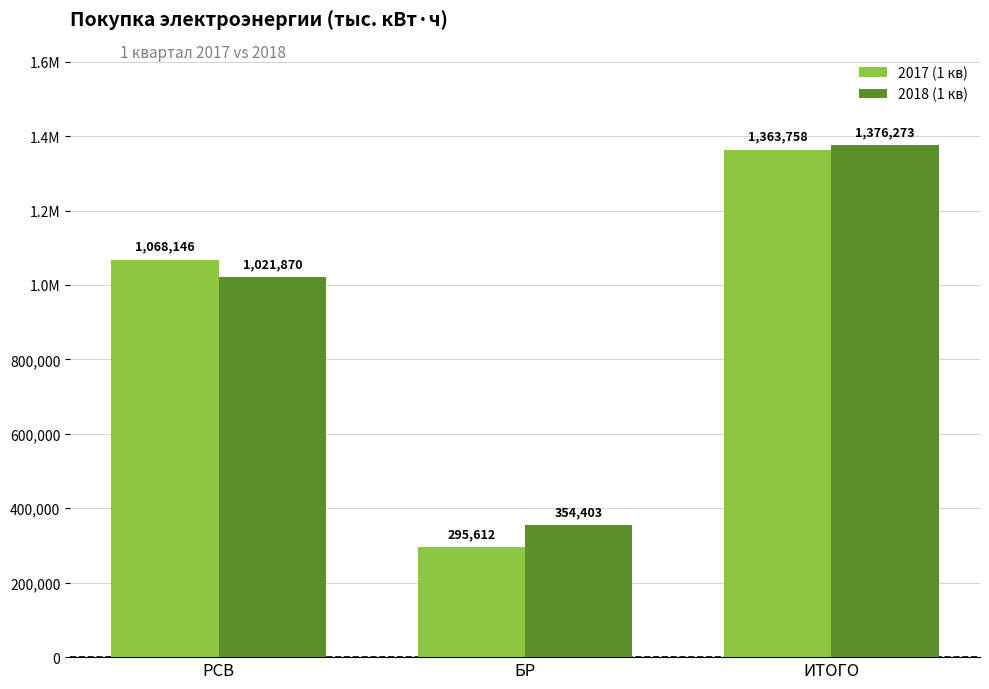

What is the minimum value shown in the chart?

295612.3